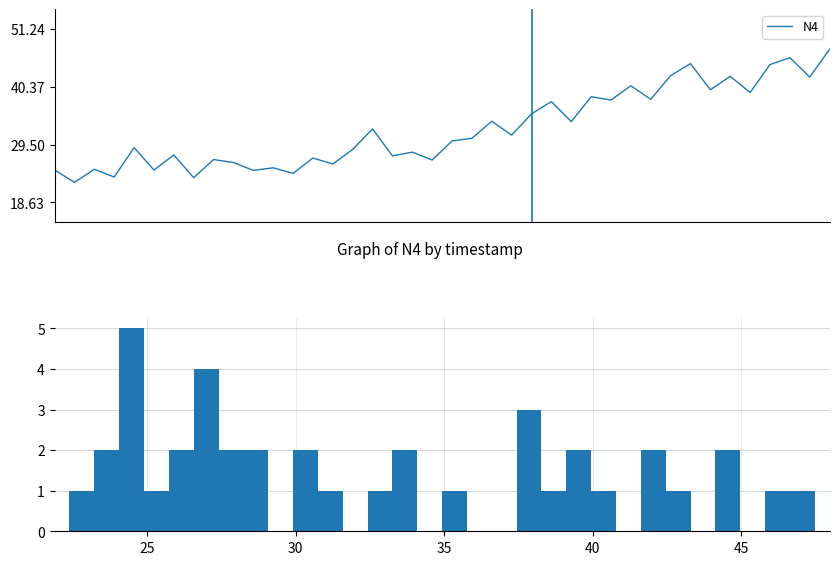

What is the smallest value displayed?

22.4